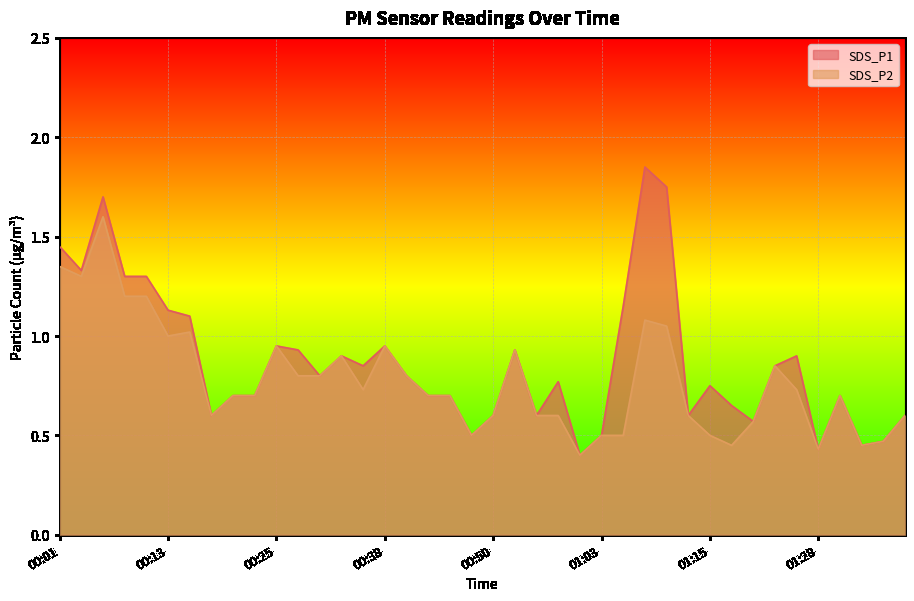

Reading left to right, extract all data points from this chart.

SDS_P1: 00:01=1.4	00:03=1.3	00:06=1.7	00:08=1.3	00:10=1.3	00:13=1.1	00:15=1.1	00:18=0.6	00:20=0.7	00:23=0.7	00:25=0.9	00:28=0.9	00:30=0.8	00:33=0.9	00:35=0.8	00:38=0.9	00:40=0.8	00:43=0.7	00:45=0.7	00:48=0.5	00:50=0.6	00:53=0.9	00:55=0.6	00:58=0.8	01:00=0.4	01:03=0.5	01:05=1.1	01:07=1.9	01:10=1.8	01:12=0.6	01:15=0.8	01:17=0.7	01:20=0.6	01:22=0.8	01:25=0.9	01:28=0.4	01:30=0.7	01:33=0.5	01:35=0.5	01:38=0.6
SDS_P2: 00:01=1.4	00:03=1.3	00:06=1.6	00:08=1.2	00:10=1.2	00:13=1.0	00:15=1.0	00:18=0.6	00:20=0.7	00:23=0.7	00:25=0.9	00:28=0.8	00:30=0.8	00:33=0.9	00:35=0.7	00:38=0.9	00:40=0.8	00:43=0.7	00:45=0.7	00:48=0.5	00:50=0.6	00:53=0.9	00:55=0.6	00:58=0.6	01:00=0.4	01:03=0.5	01:05=0.5	01:07=1.1	01:10=1.1	01:12=0.6	01:15=0.5	01:17=0.5	01:20=0.6	01:22=0.8	01:25=0.7	01:28=0.4	01:30=0.7	01:33=0.5	01:35=0.5	01:38=0.6